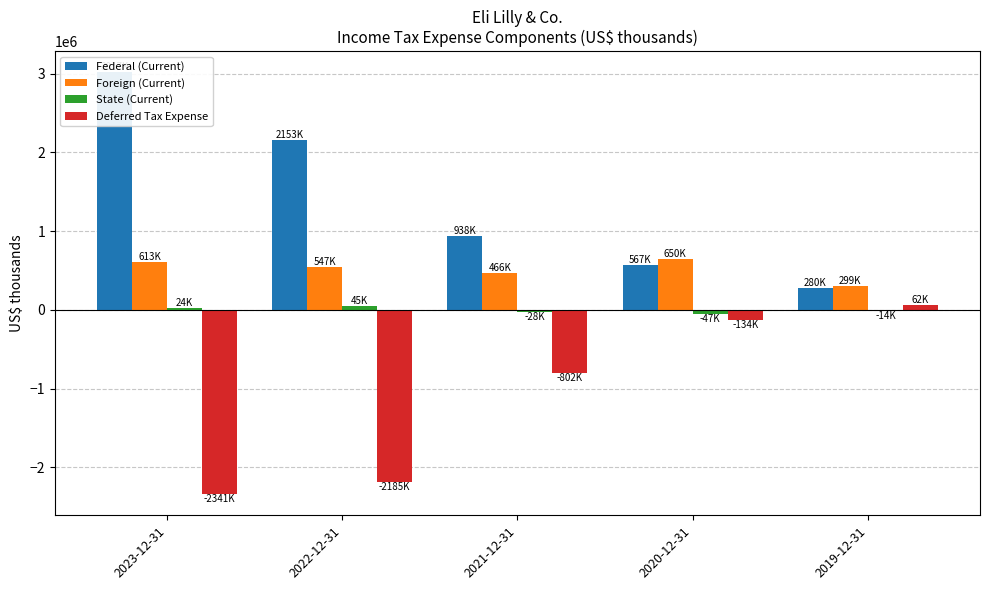

Rank the categories by Foreign (Current) value from highest to lowest.

2020-12-31, 2023-12-31, 2022-12-31, 2021-12-31, 2019-12-31